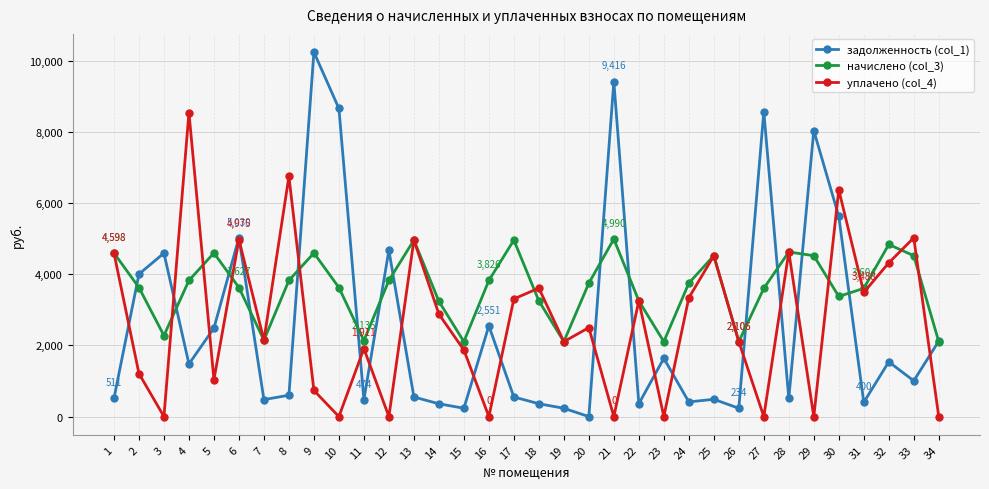

Which series has the largest total across all categories?

начислено (col_3)